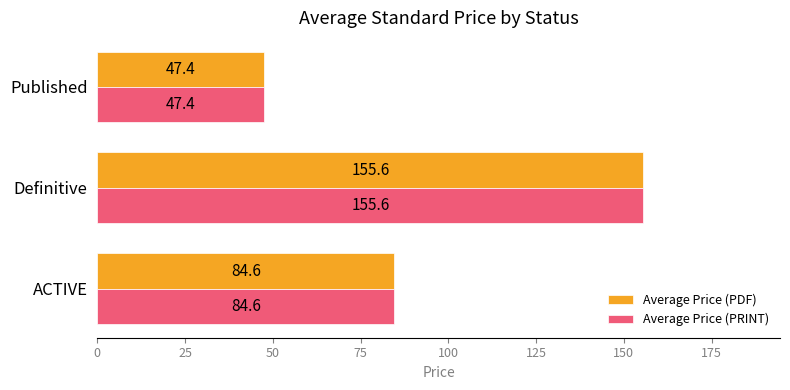

At which category does the chart reach its minimum across all series?

Published